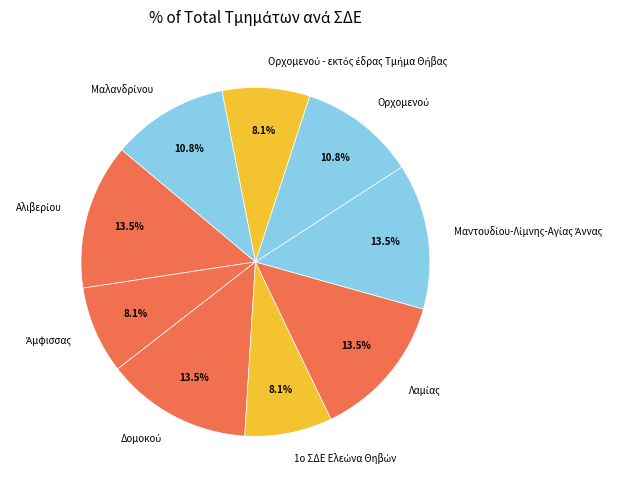

To the nearest percent, what is the difference between the largest and smallest slice percentages?

5%